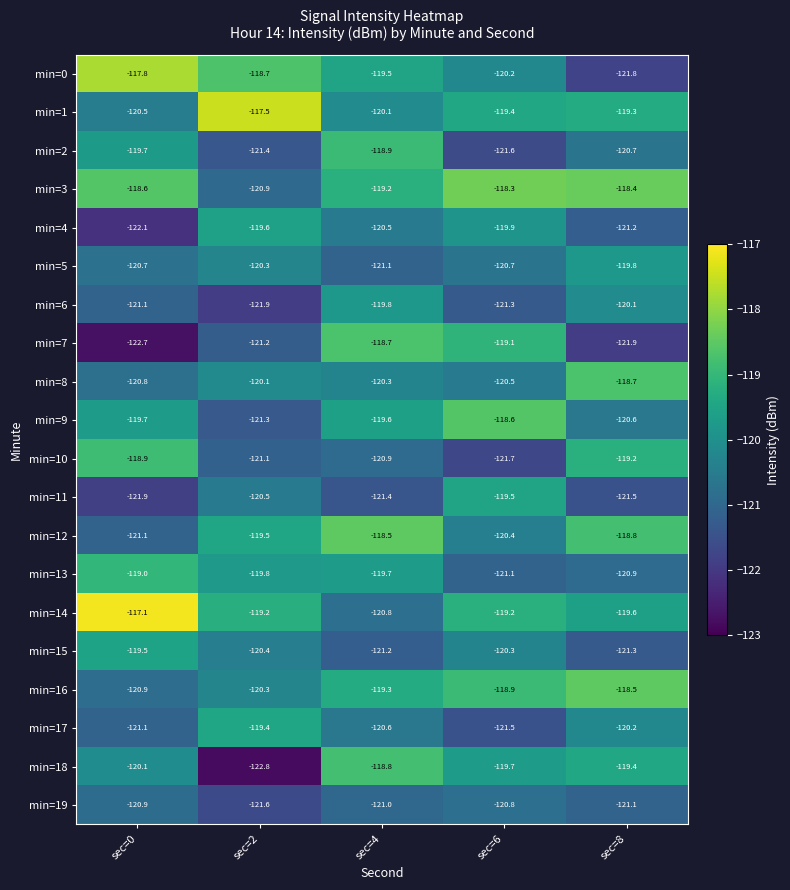

What is the total value across all series at sec=2?

-2407.5